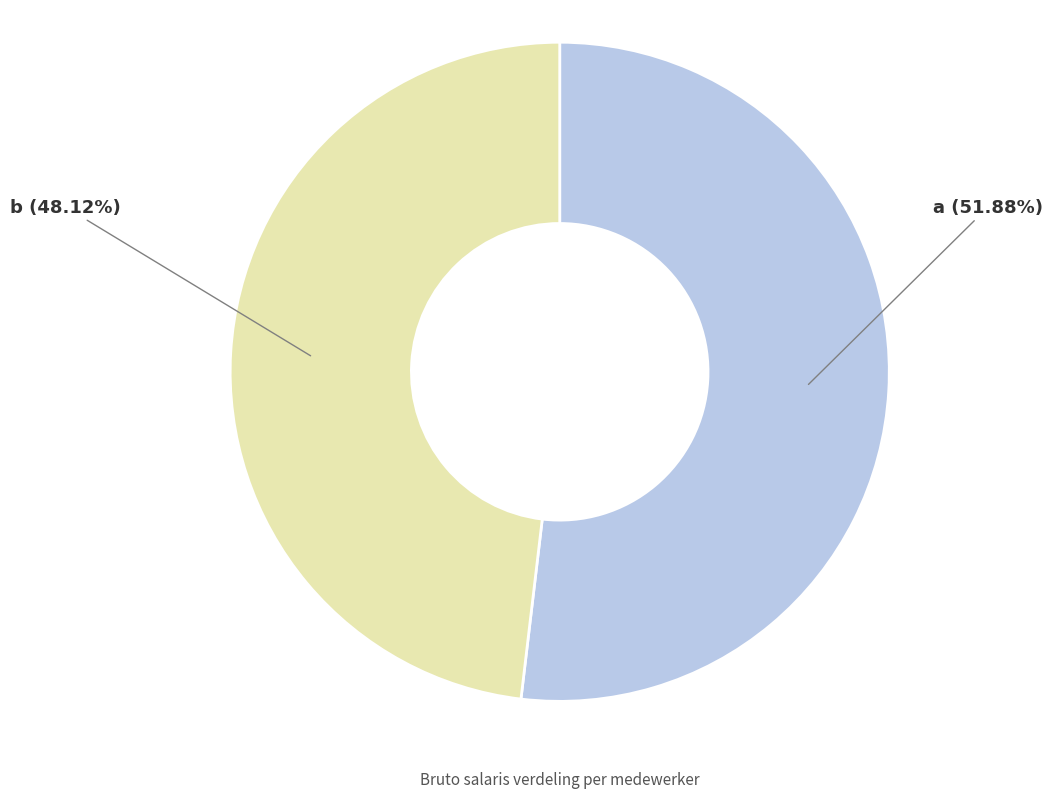

What is the ratio of the value at b (48.12%) to the value at a (51.88%)?

0.9